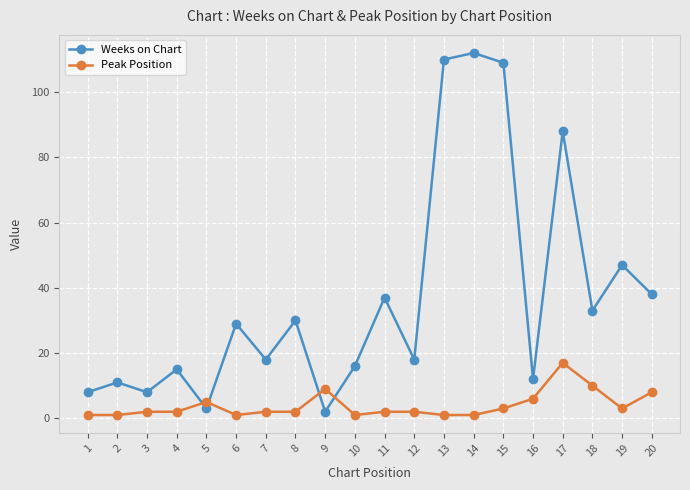

What is the value of the Peak Position point at the 9th from the left?

9